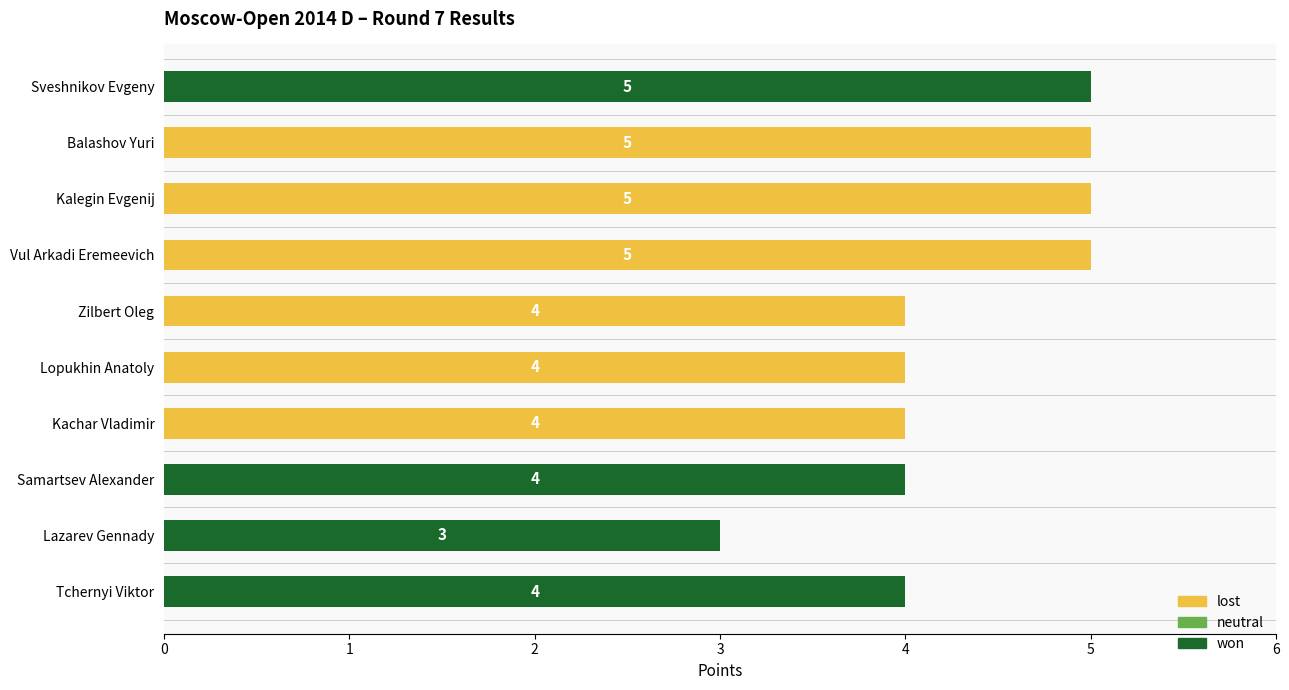

What is the sum of all won values?

16